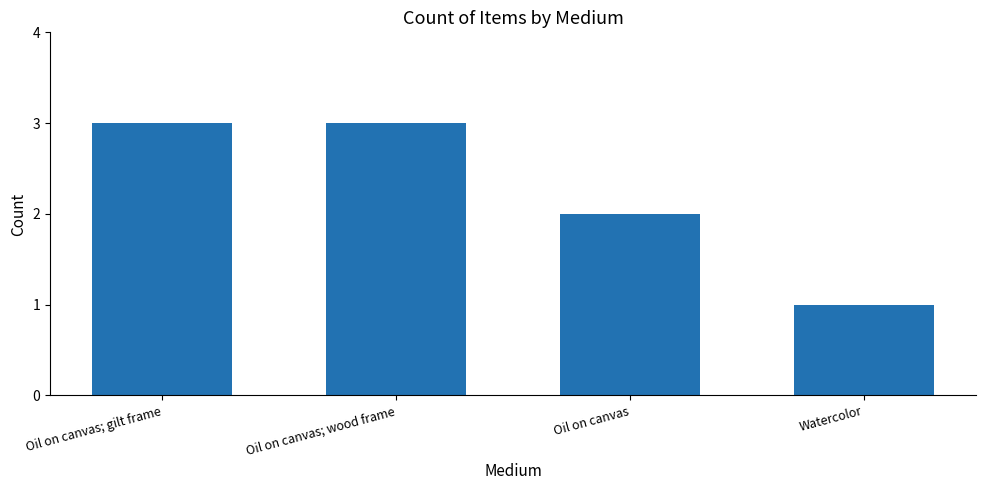

What is the greatest value displayed?

3